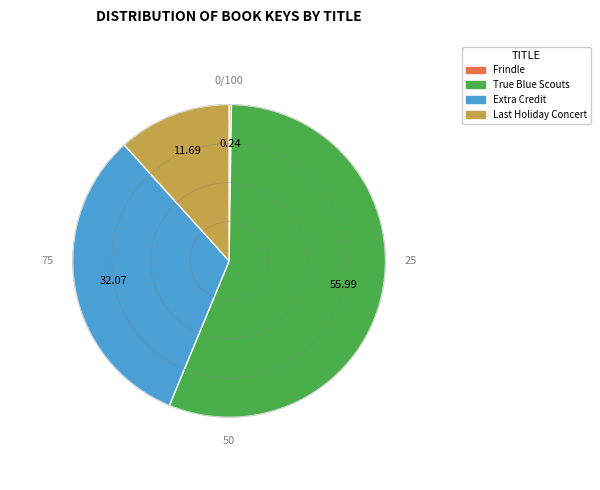

Is there a majority slice in this chart?

Yes